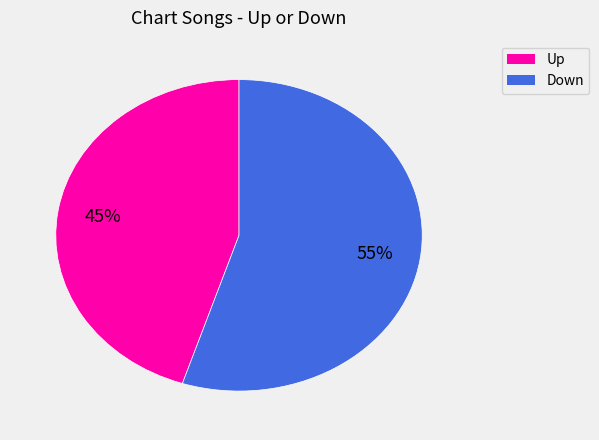

To the nearest percent, what is the average slice percentage?

50%